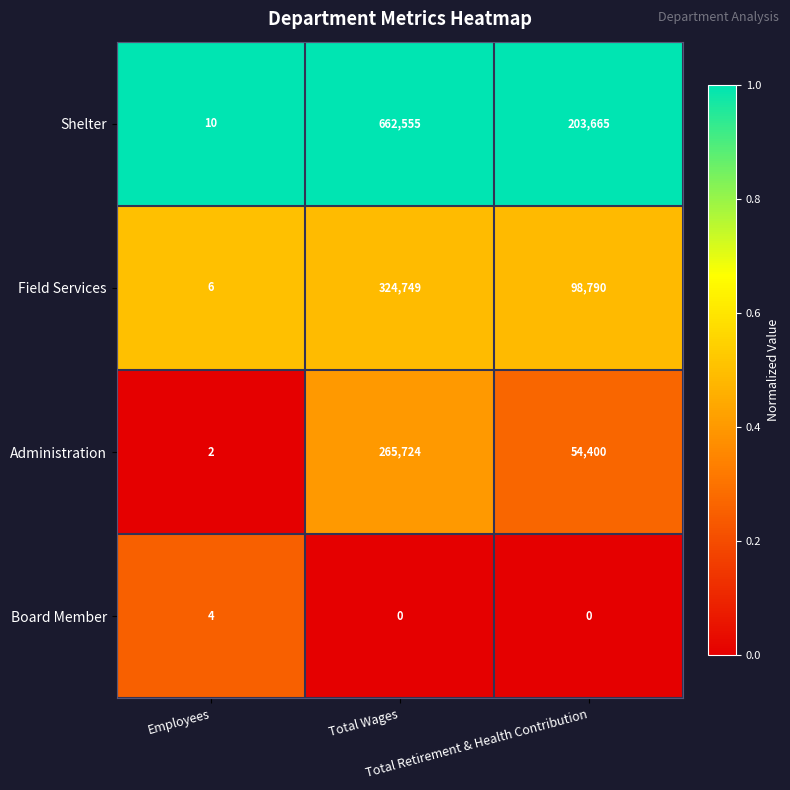

What is the maximum value for Administration?

265724